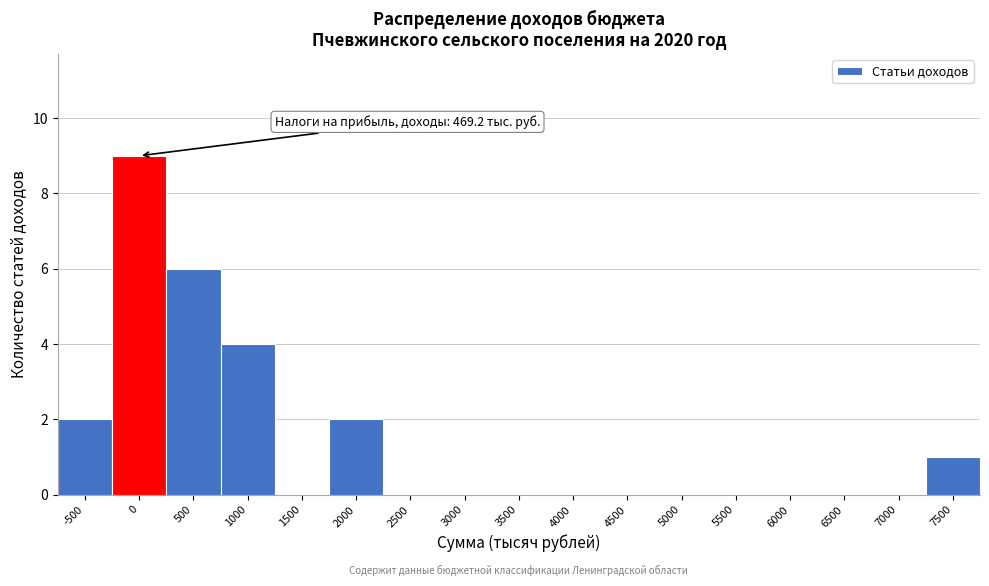

Reading left to right, transcribe all the data shown in this chart.

-500=2	0=9	500=6	1000=4	1500=0	2000=2	2500=0	3000=0	3500=0	4000=0	4500=0	5000=0	5500=0	6000=0	6500=0	7000=0	7500=1